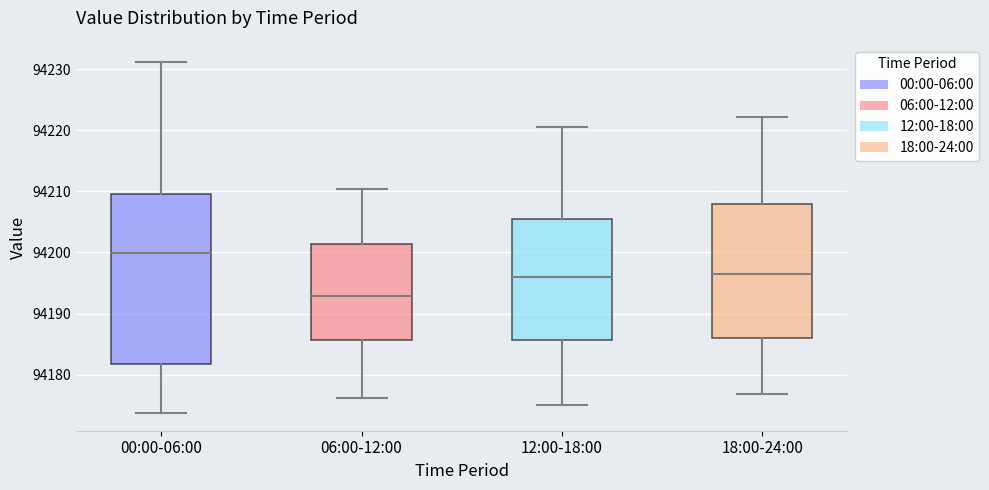

Reading left to right, read every box against the y-axis: the position of its median line, the range the box covers, and the ends of its whiskers. The values are not printed on the chart, so give them approximately, as read against the axis.

00:00-06:00: median 94200, box 94182 to 94210, whiskers 94174 to 94231
06:00-12:00: median 94193, box 94186 to 94201, whiskers 94176 to 94210
12:00-18:00: median 94196, box 94186 to 94205, whiskers 94175 to 94221
18:00-24:00: median 94196, box 94186 to 94208, whiskers 94177 to 94222